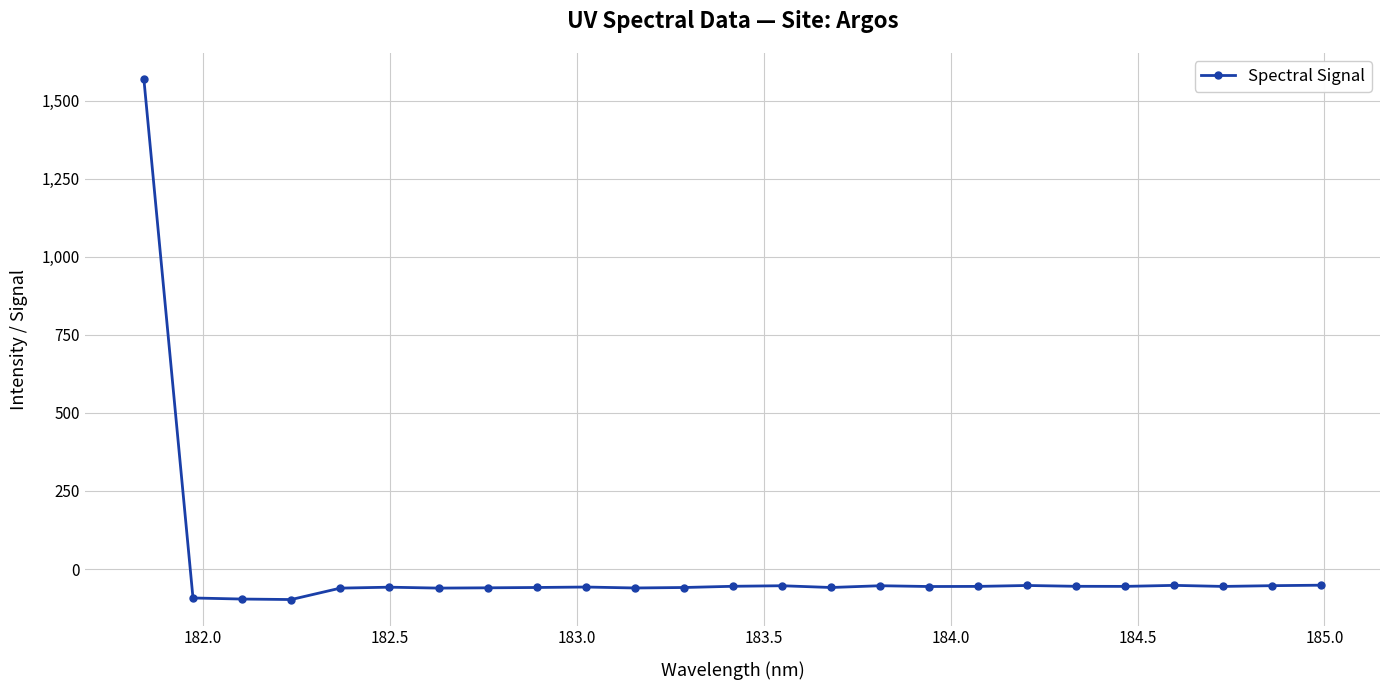

What is the difference between the maximum and minimum values?

1666.9